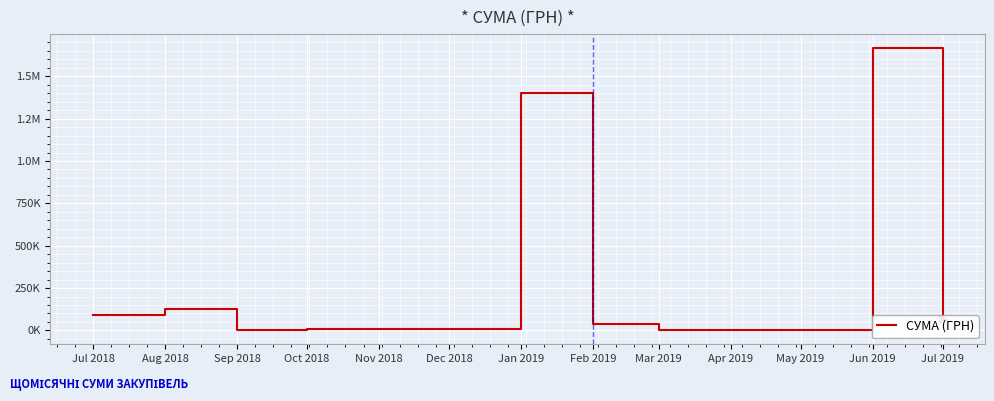

Does the chart display data point markers on the line(s)?

No